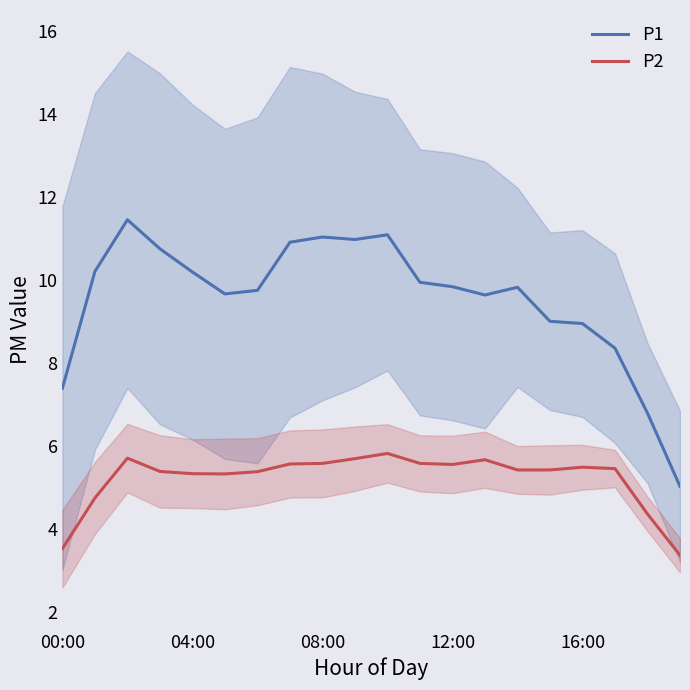

What is the minimum value for P1?

5.0